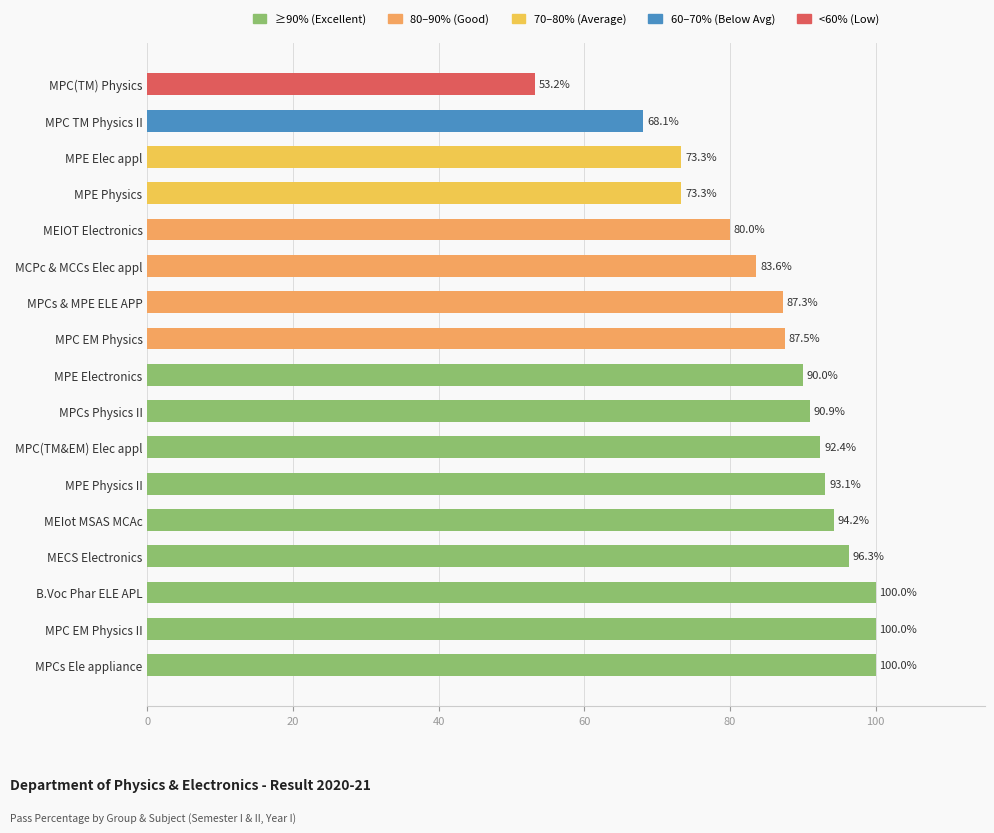

The value at MPC EM Physics II is 100.0. True or false?

True